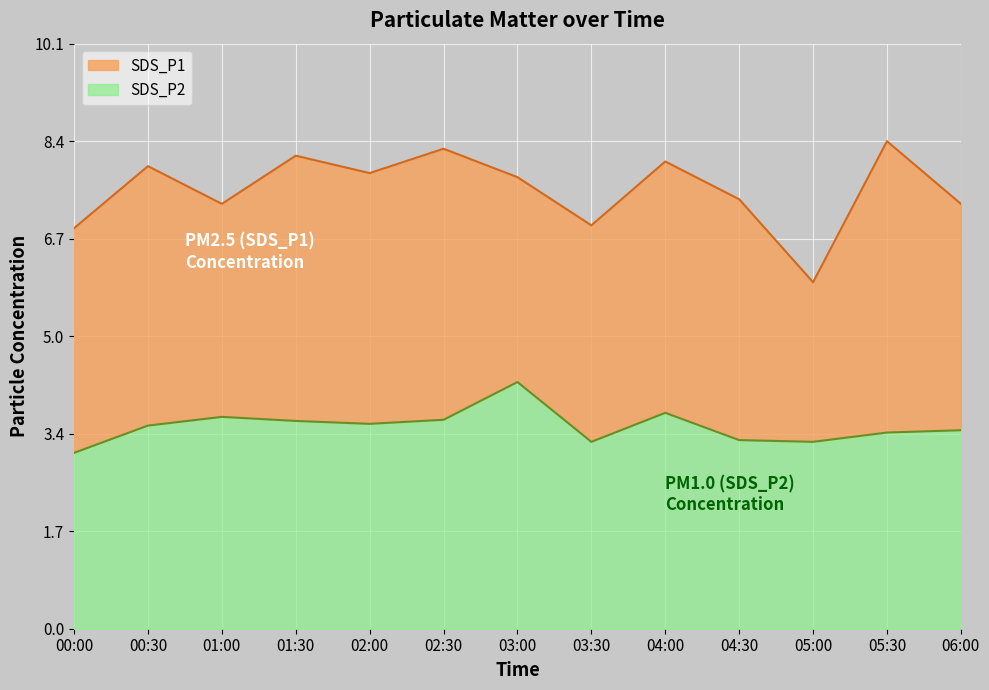

True or false: SDS_P2 and SDS_P1 cross at least once.

False